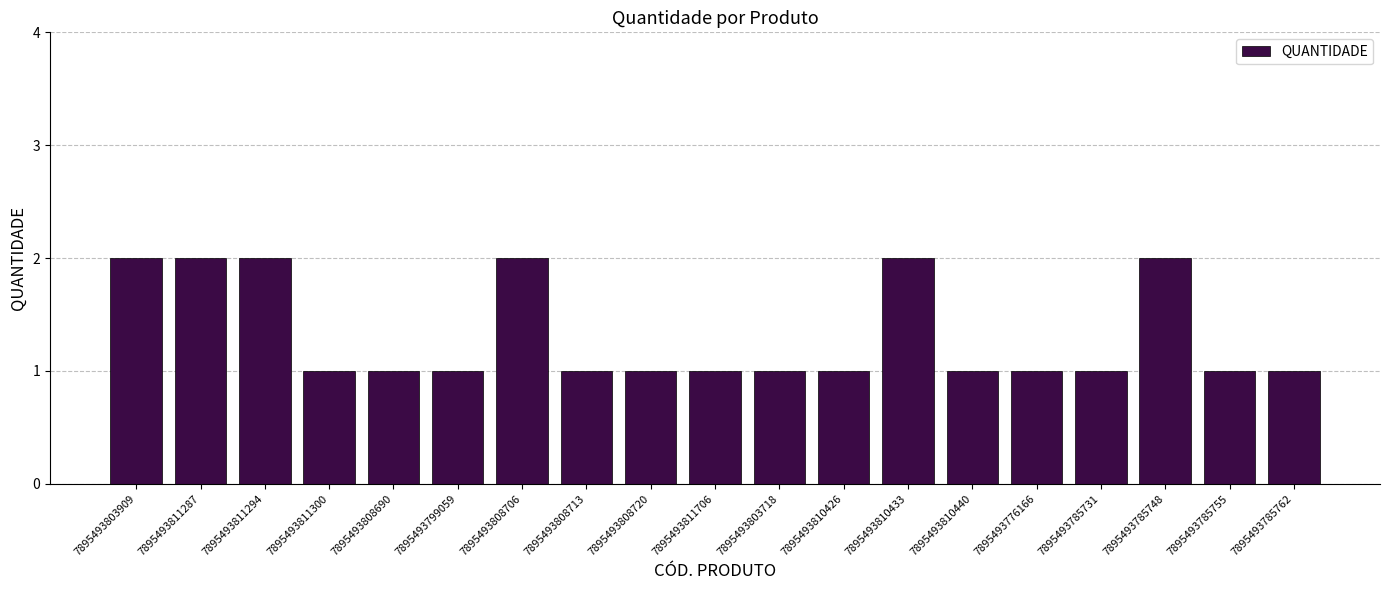

How many distinct data groups are displayed?

1